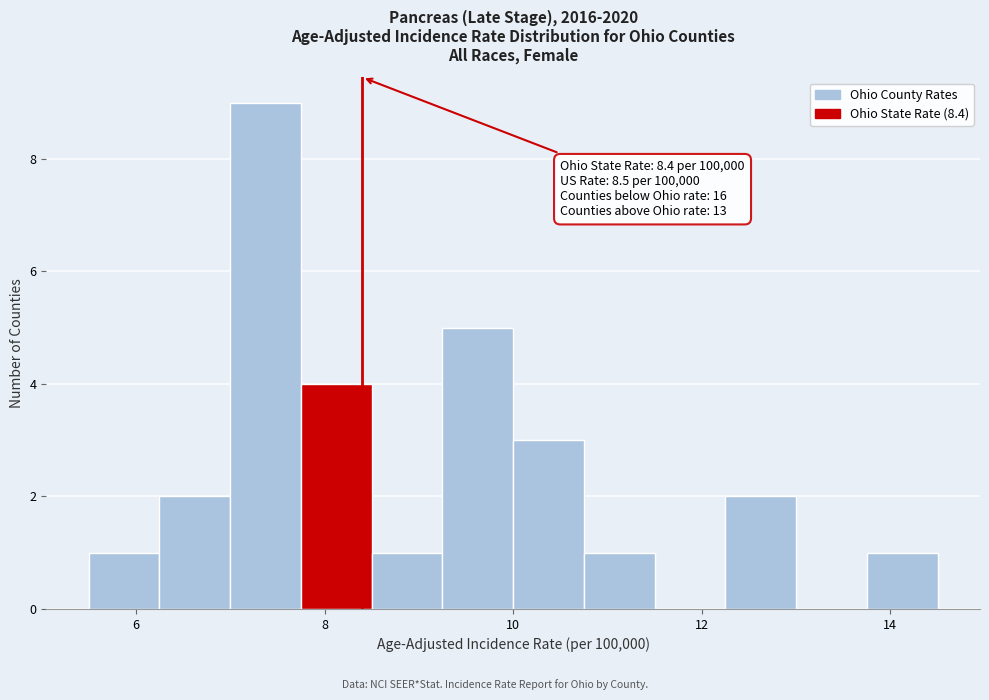

Around what value on the x-axis is the tallest bar? Give the approximate position of its centre, as read against the axis.

7.4